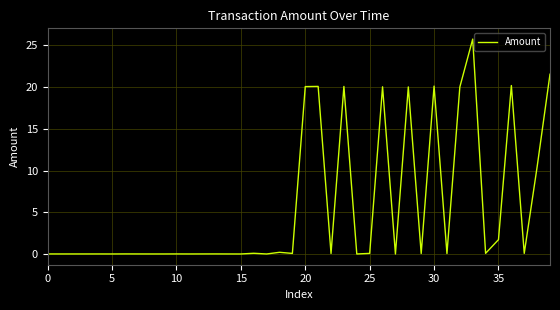

What is the difference between the maximum and minimum values?

25.8